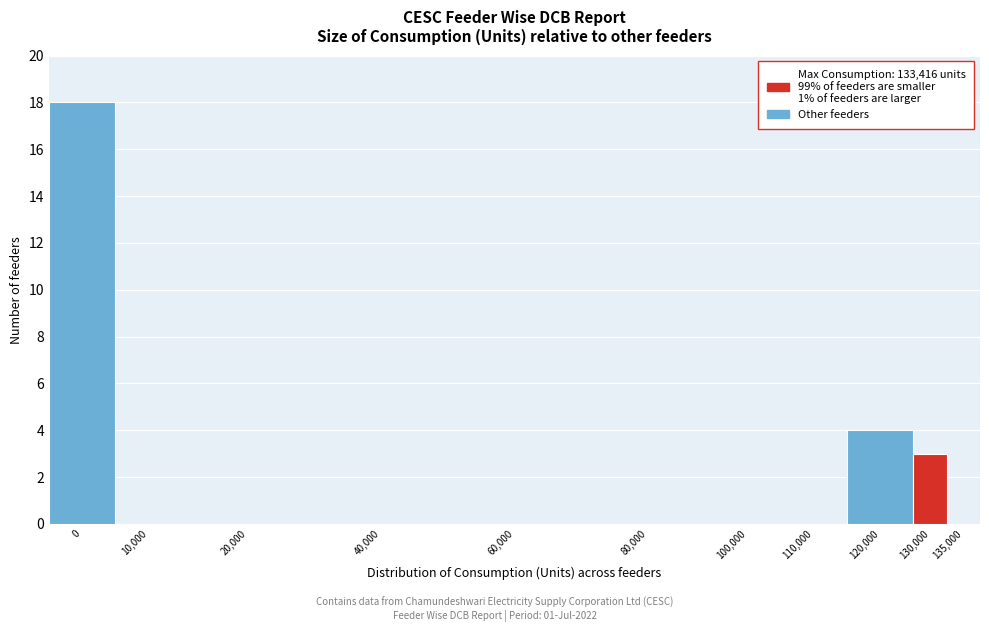

Reading right to left, extract all data points from this chart.

135,000=0	130,000=3	120,000=4	110,000=0	100,000=0	80,000=0	60,000=0	40,000=0	20,000=0	10,000=0	0=18